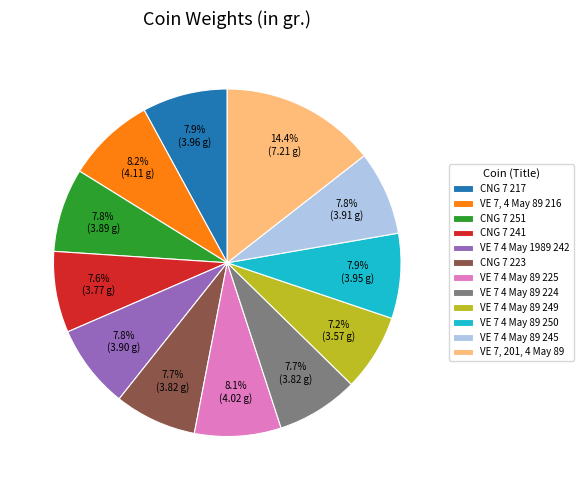

What is the largest slice in the pie chart?

VE 7, 201, 4 May 89